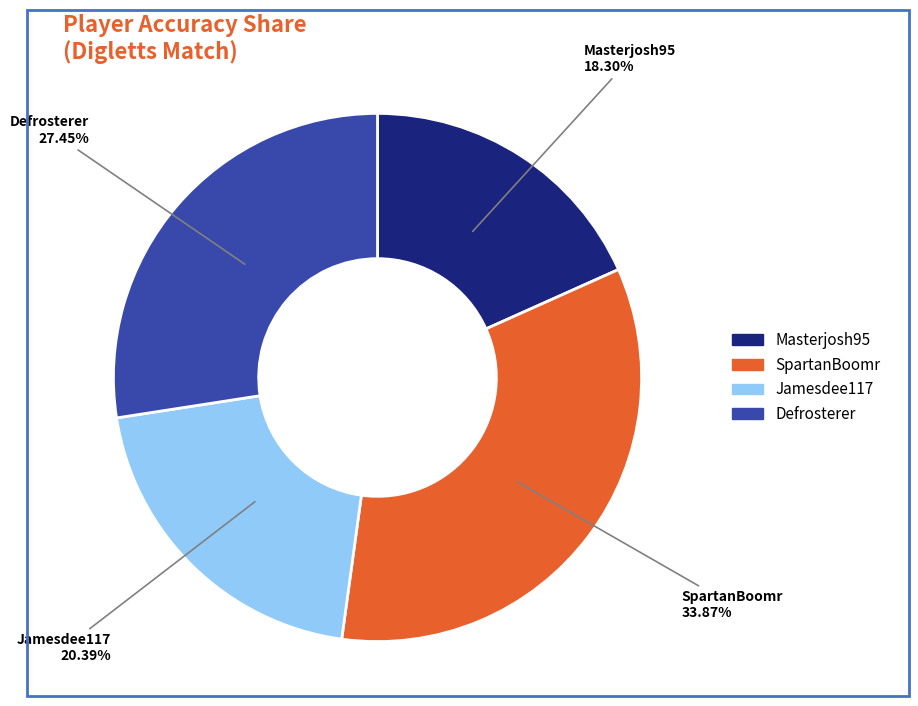

How many slices are in this pie chart?

4